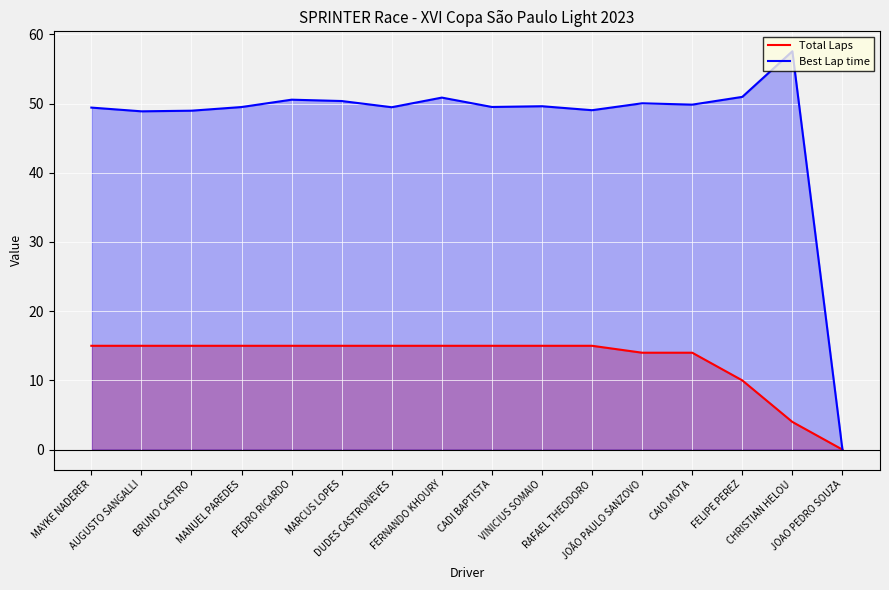

Reading left to right, transcribe all the data shown in this chart.

Total Laps: MAYKE NADERER=15.0	AUGUSTO SANGALLI=15.0	BRUNO CASTRO=15.0	MANUEL PAREDES=15.0	PEDRO RICARDO=15.0	MARCUS LOPES=15.0	DUDES CASTRONEVES=15.0	FERNANDO KHOURY=15.0	CADI BAPTISTA=15.0	VINICIUS SOMAIO=15.0	RAFAEL THEODORO=15.0	JOÃO PAULO SANZOVO=14.0	CAIO MOTA=14.0	FELIPE PEREZ=10.0	CHRISTIAN HELOU=4.0	JOAO PEDRO SOUZA=0.0
Best Lap time: MAYKE NADERER=49.4	AUGUSTO SANGALLI=48.9	BRUNO CASTRO=49.0	MANUEL PAREDES=49.5	PEDRO RICARDO=50.6	MARCUS LOPES=50.4	DUDES CASTRONEVES=49.5	FERNANDO KHOURY=50.9	CADI BAPTISTA=49.5	VINICIUS SOMAIO=49.6	RAFAEL THEODORO=49.0	JOÃO PAULO SANZOVO=50.0	CAIO MOTA=49.8	FELIPE PEREZ=51.0	CHRISTIAN HELOU=57.6	JOAO PEDRO SOUZA=0.0